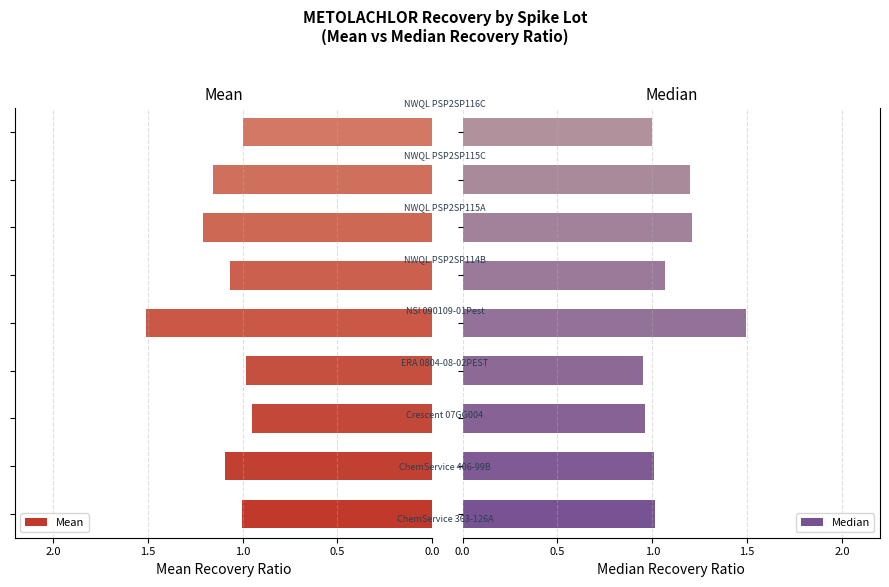

How many series are shown in this chart?

2